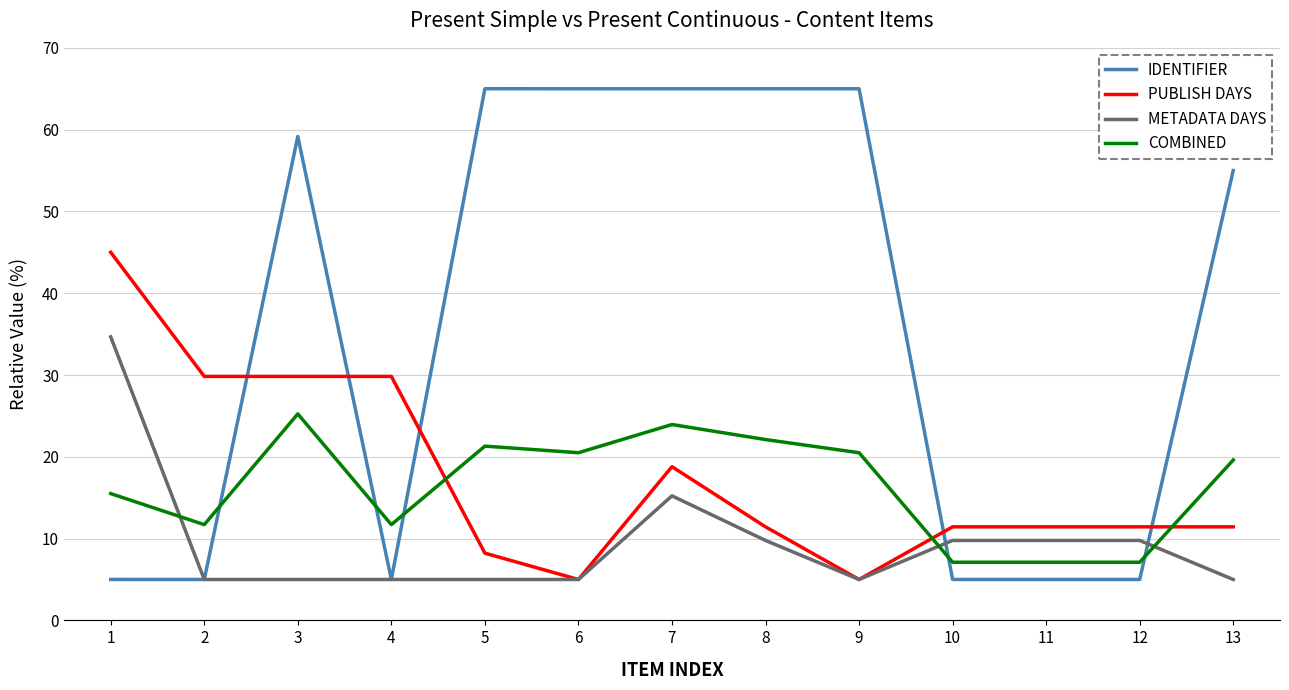

What value does the METADATA DAYS series have at 12?

9.8